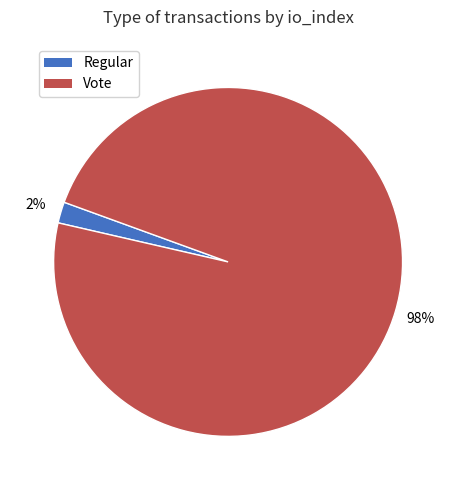

The Regular slice represents 2% of the pie. True or false?

True